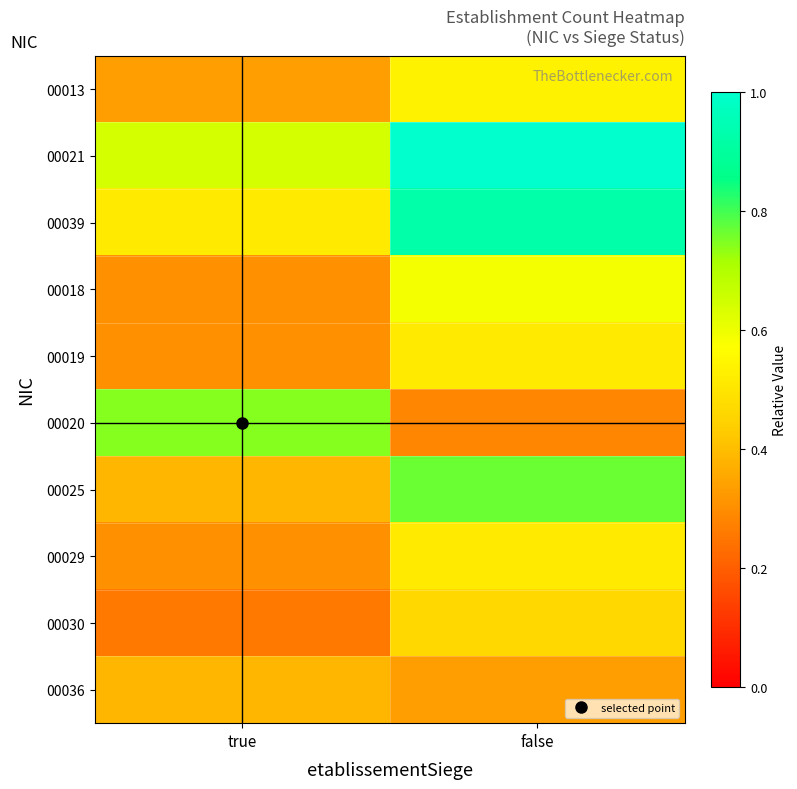

Reading right to left, what are all the values shown in this chart?

00013: false=0.5	true=0.3
00021: false=1.0	true=0.6
00039: false=0.9	true=0.5
00018: false=0.6	true=0.3
00019: false=0.5	true=0.3
00020: false=0.3	true=0.7
00025: false=0.8	true=0.4
00029: false=0.5	true=0.3
00030: false=0.5	true=0.3
00036: false=0.3	true=0.4